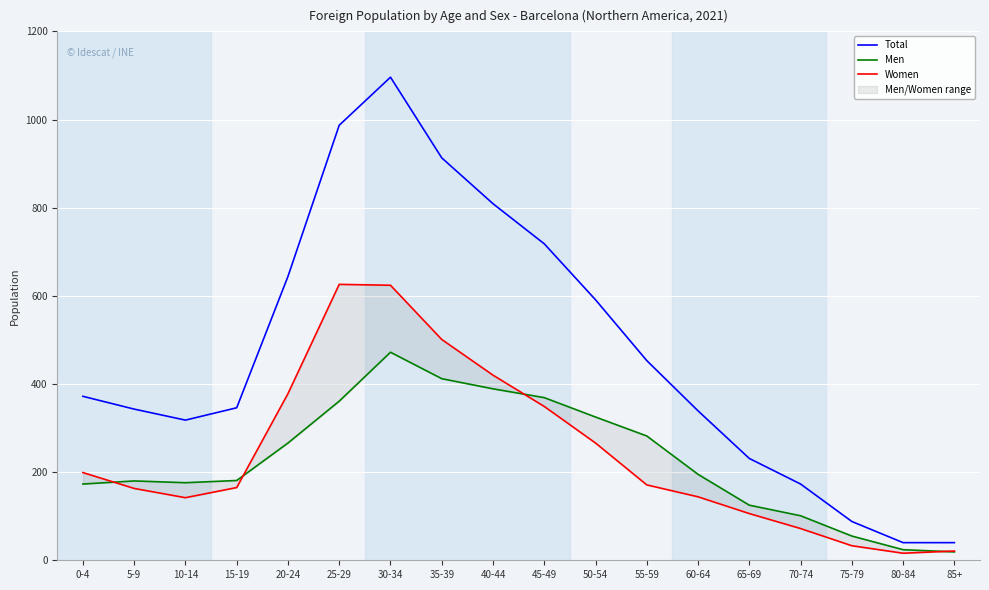

What is the difference between the maximum and second lowest values in the Women series?

605